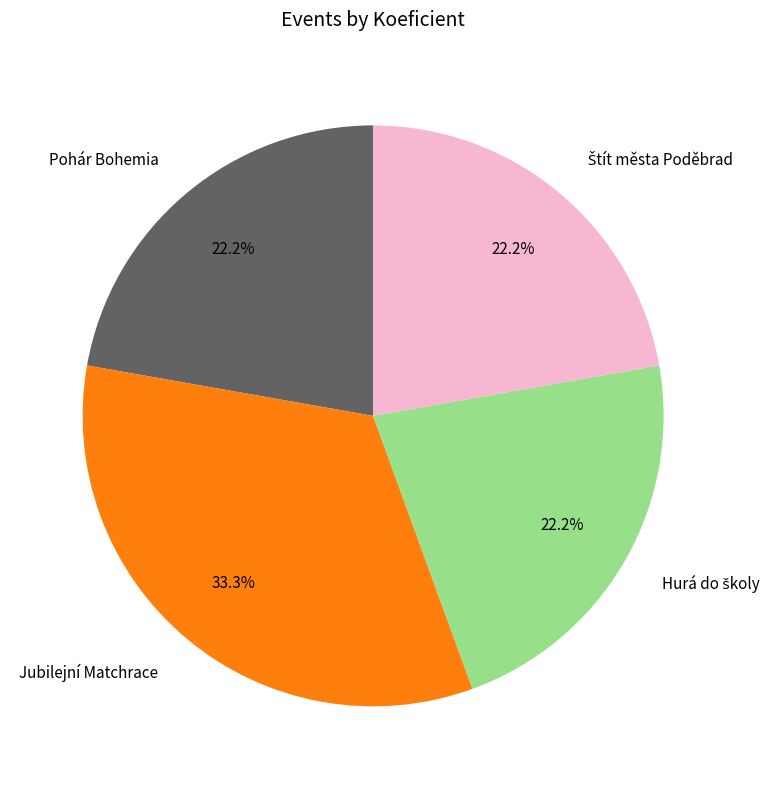

What is the largest slice in the pie chart?

Jubilejní Matchrace